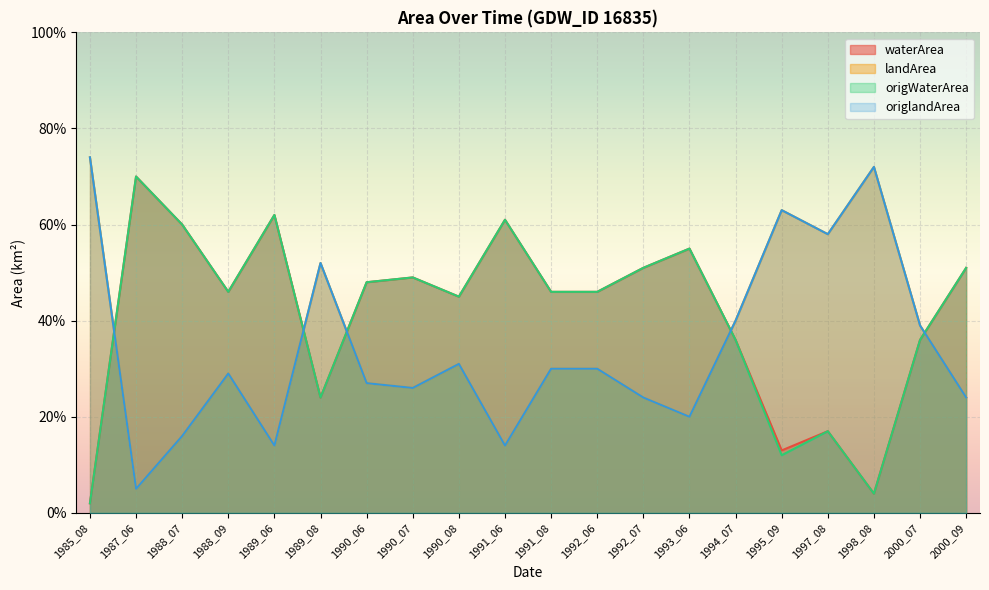

What is the greatest value displayed?

0.7